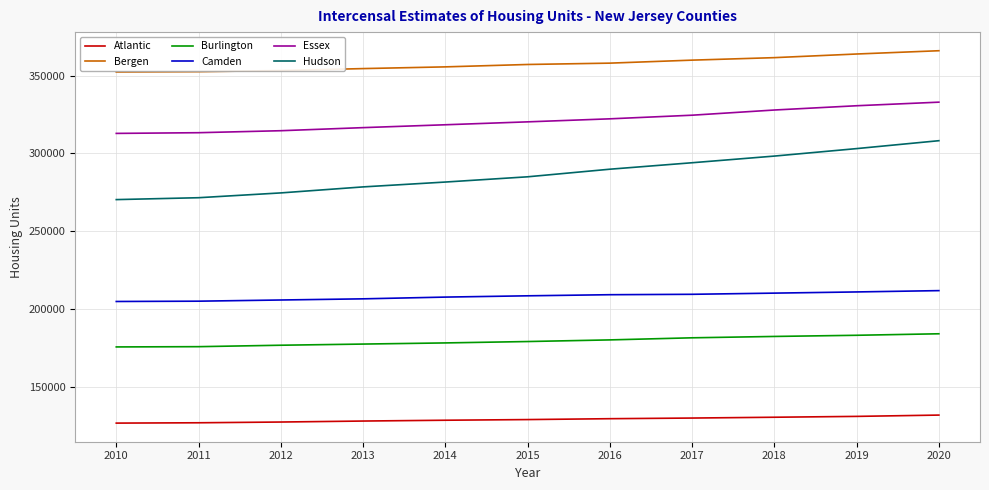

Is the value of Bergen at 2013 greater than the value of Atlantic at 2012?

Yes